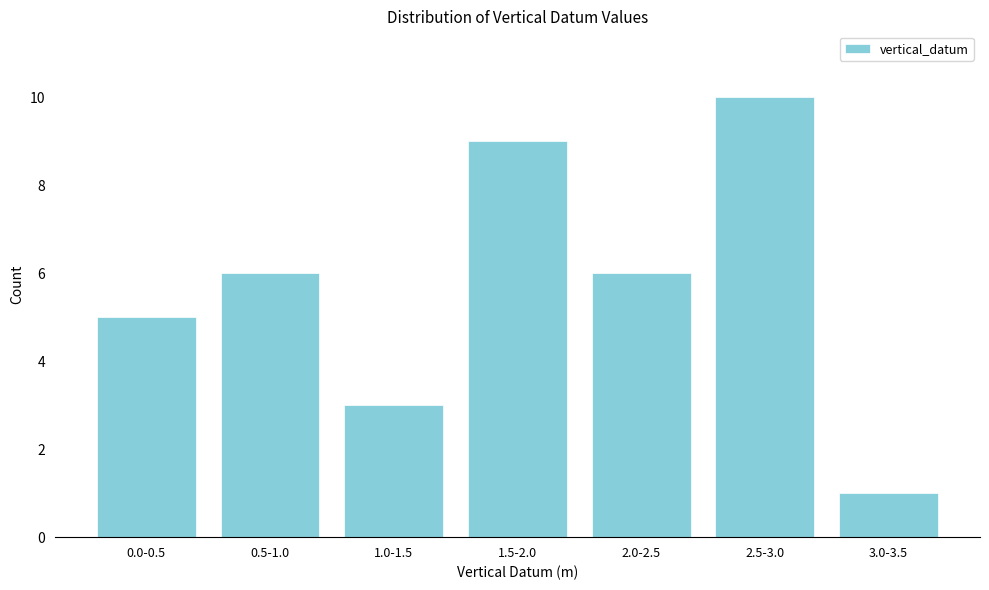

Reading left to right, transcribe all the data shown in this chart.

0.0-0.5=5	0.5-1.0=6	1.0-1.5=3	1.5-2.0=9	2.0-2.5=6	2.5-3.0=10	3.0-3.5=1